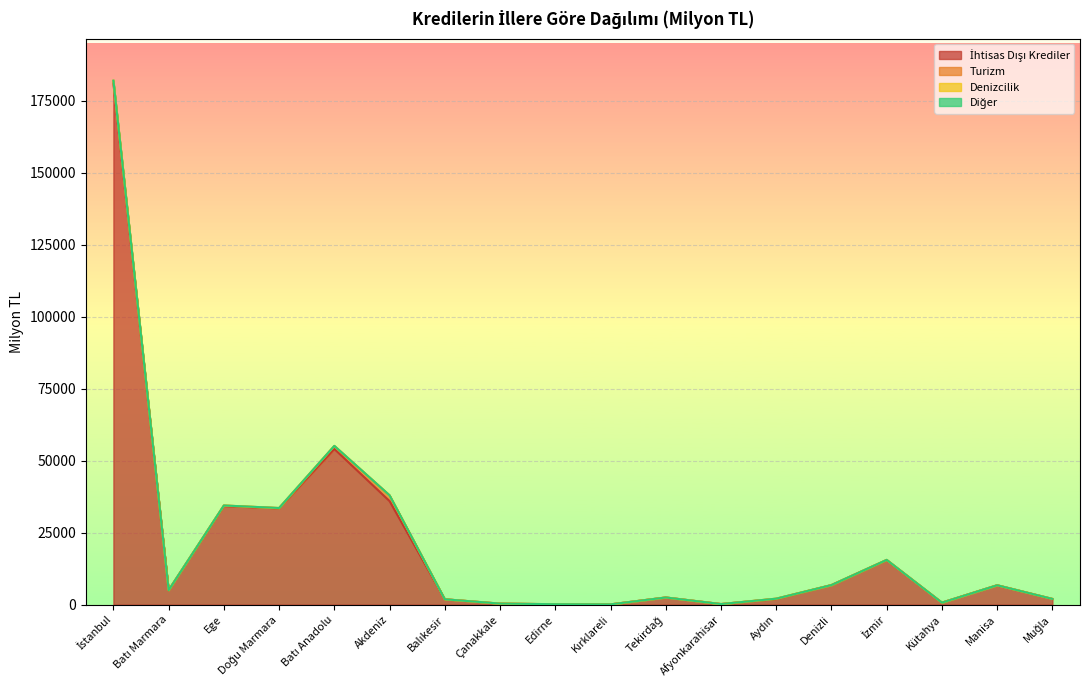

What is the difference between the highest and lowest values at Muğla?

1986.8